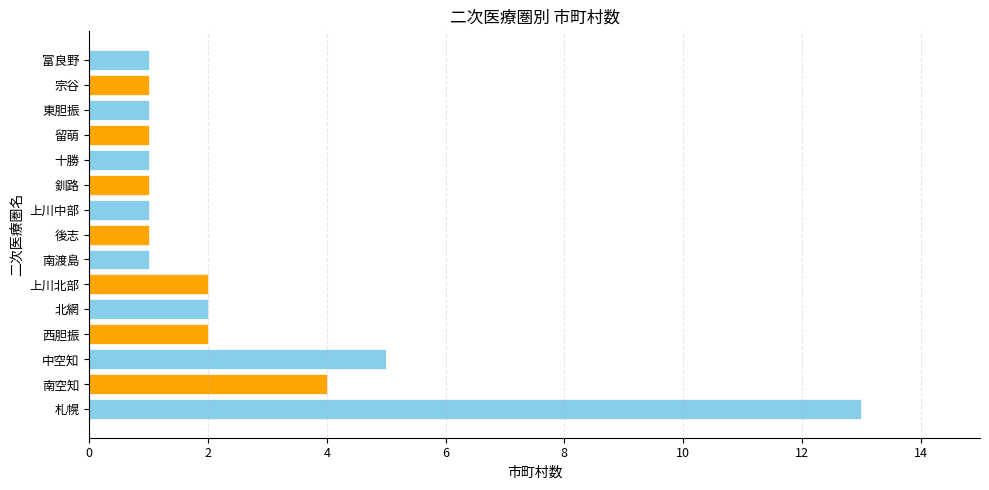

What is the maximum value shown in the chart?

13